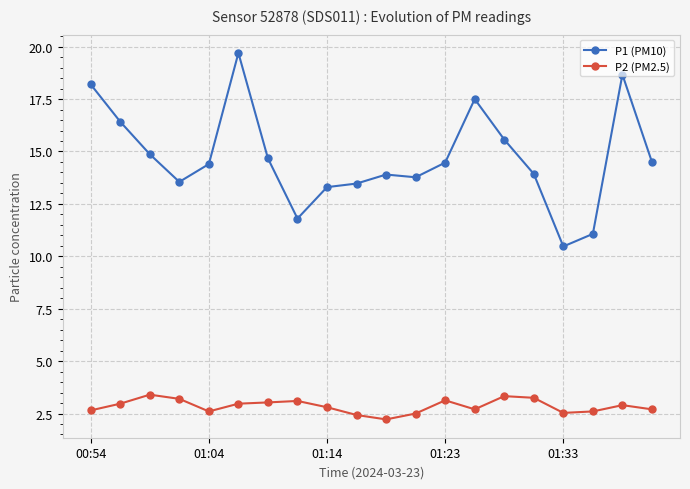

True or false: P2 (PM2.5) and P1 (PM10) intersect in this chart.

False